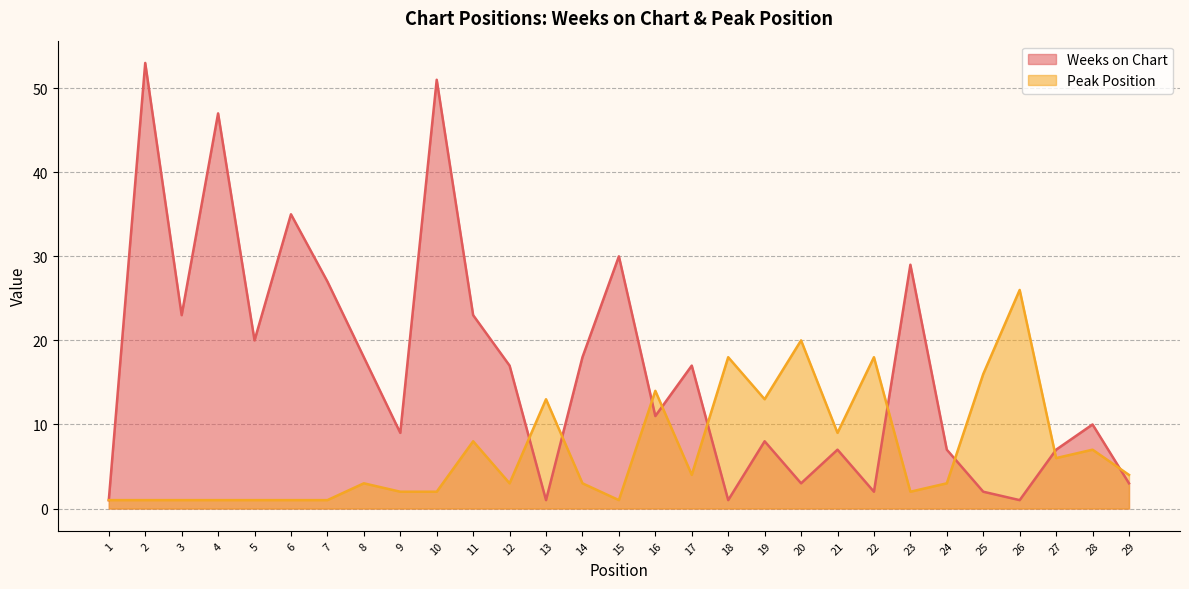

Does the chart display data point markers on the line(s)?

No